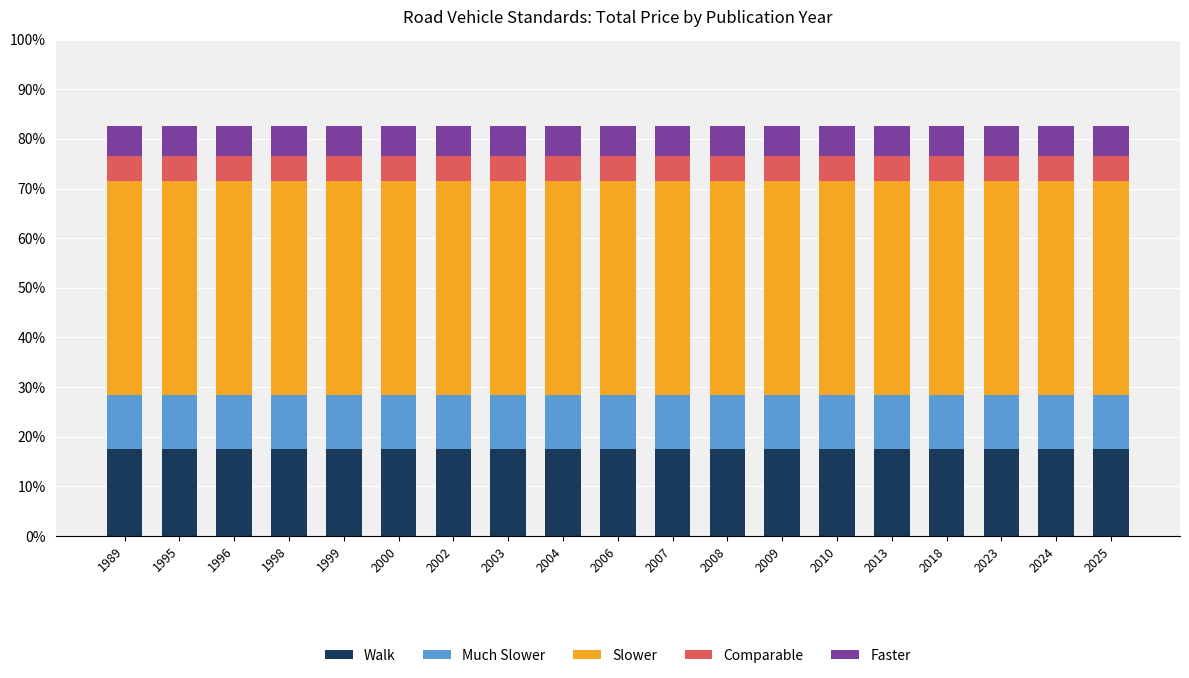

What is the maximum value for Walk?

17.5